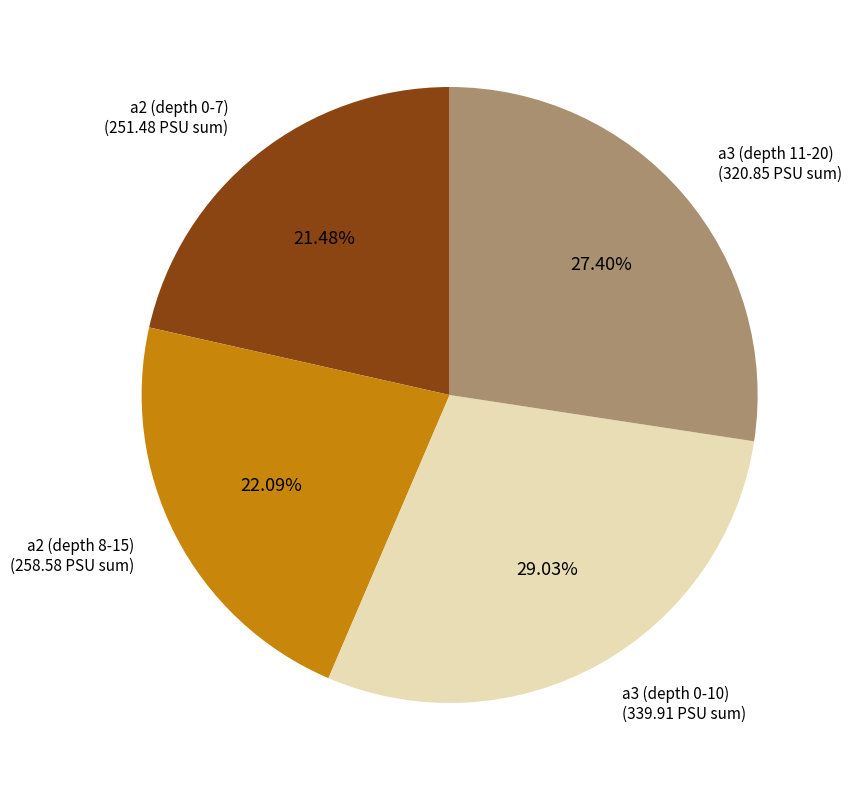

Count the number of slices in the pie.

4